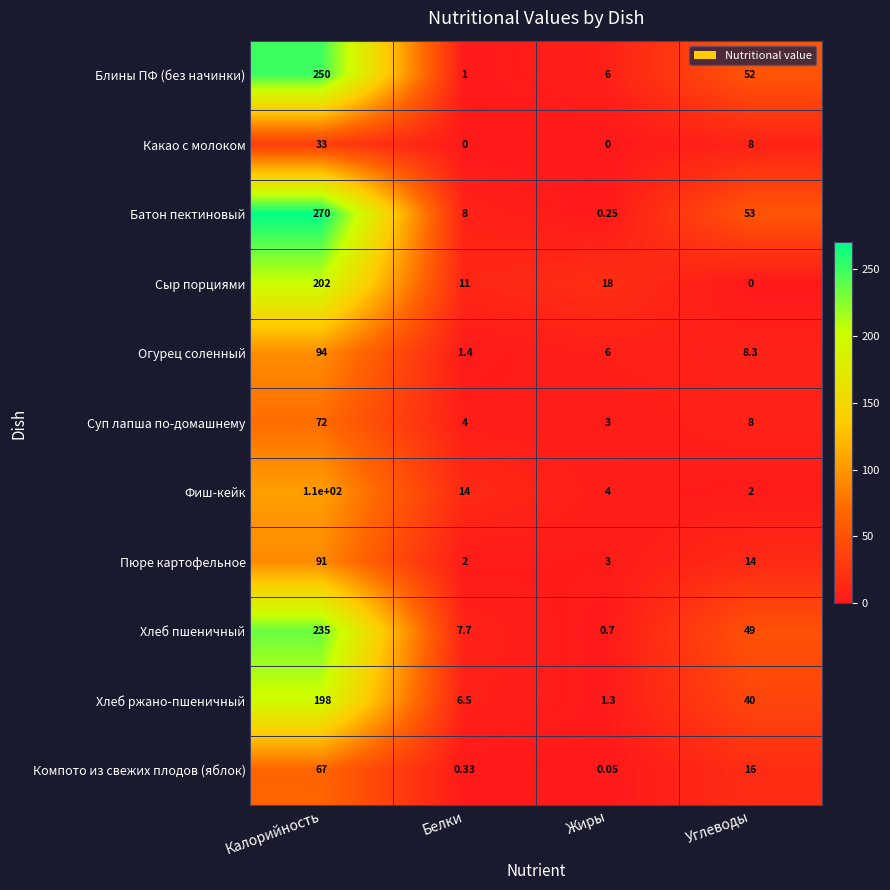

Which series changed the most between Калорийность and Жиры?

Батон пектиновый